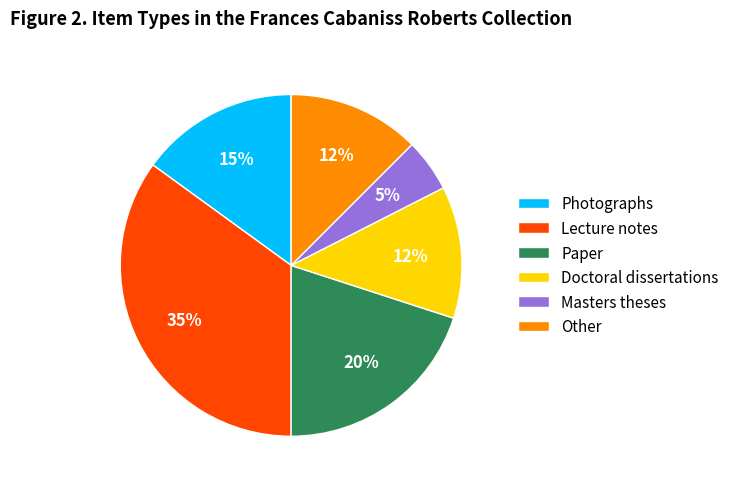

Do Lecture notes and Masters theses together represent more than half of the pie?

No